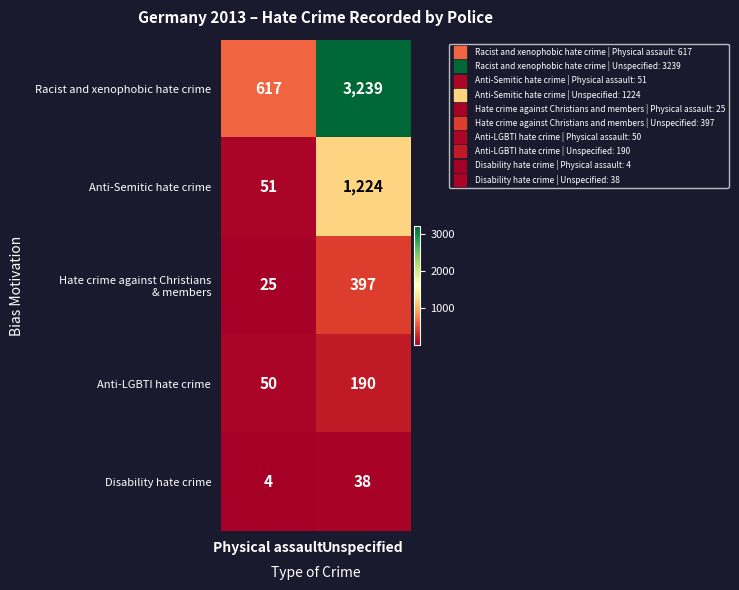

How many data points in Racist and xenophobic hate crime are less than 3239?

1